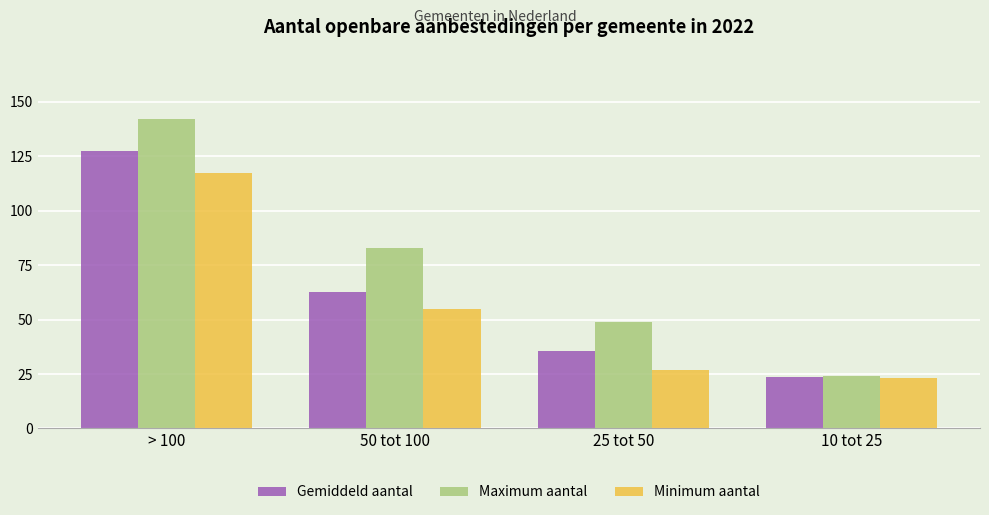

Reading left to right, list all the values displayed in this chart.

Gemiddeld aantal: > 100=127.3	50 tot 100=62.5	25 tot 50=35.7	10 tot 25=23.4
Maximum aantal: > 100=142.0	50 tot 100=83.0	25 tot 50=49.0	10 tot 25=24.0
Minimum aantal: > 100=117.0	50 tot 100=55.0	25 tot 50=27.0	10 tot 25=23.0